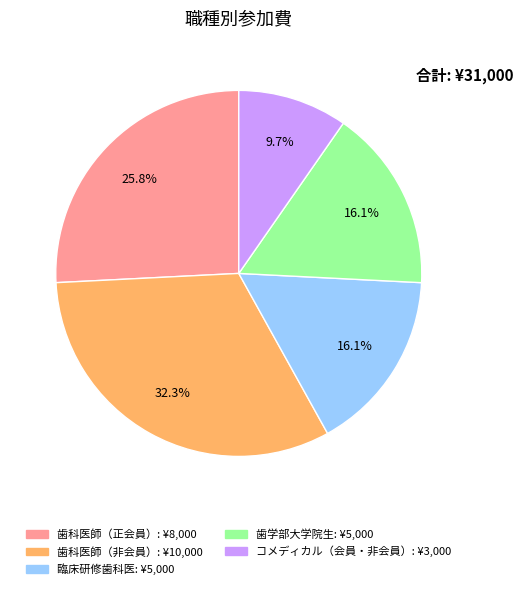

Combined, do 臨床研修歯科医 and コメディカル（会員・非会員） account for over 50%?

No